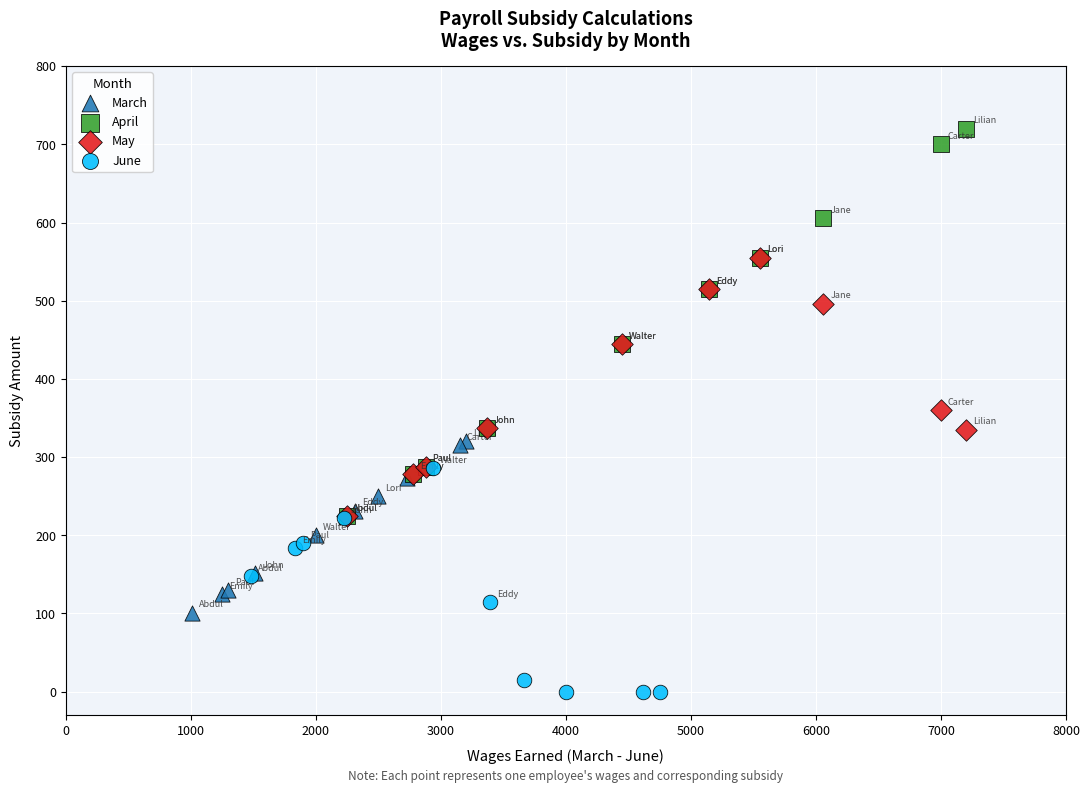

Which series reaches the minimum Y coordinate?

June